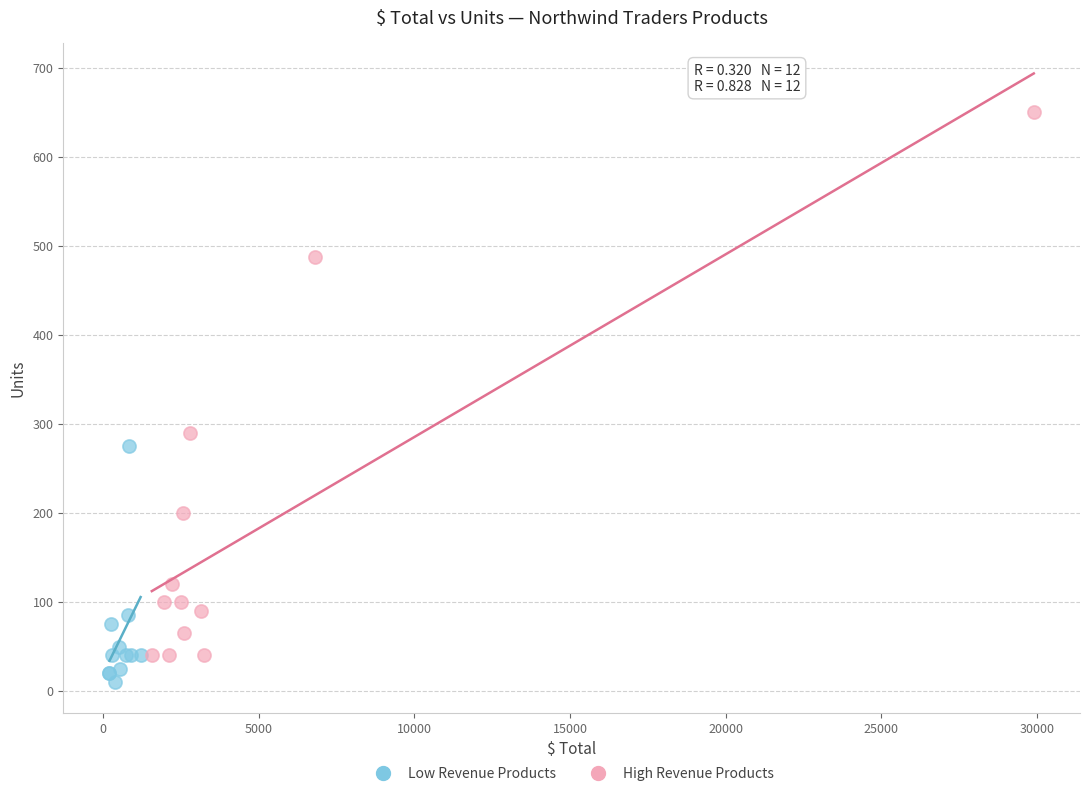

Which series reaches the maximum Y coordinate?

High Revenue Products